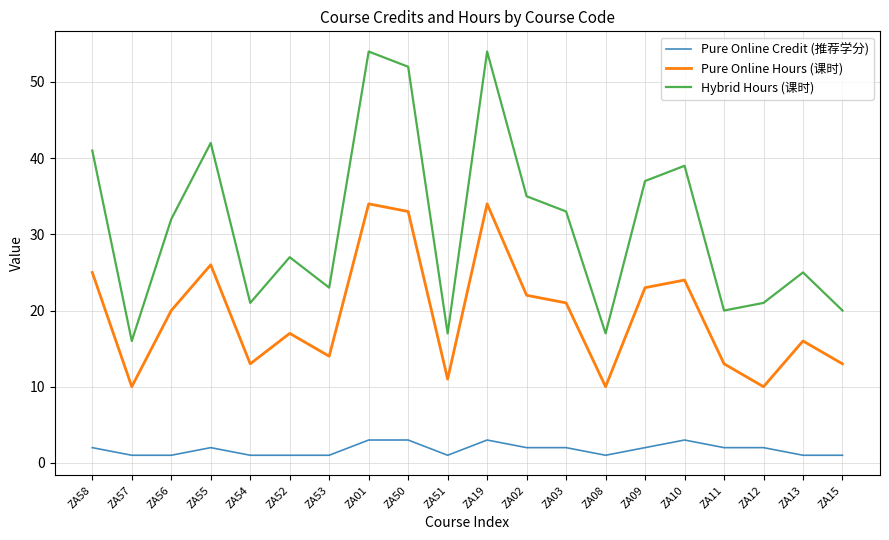

Where is Hybrid Hours (课时) nearest to the value 35?

ZA02